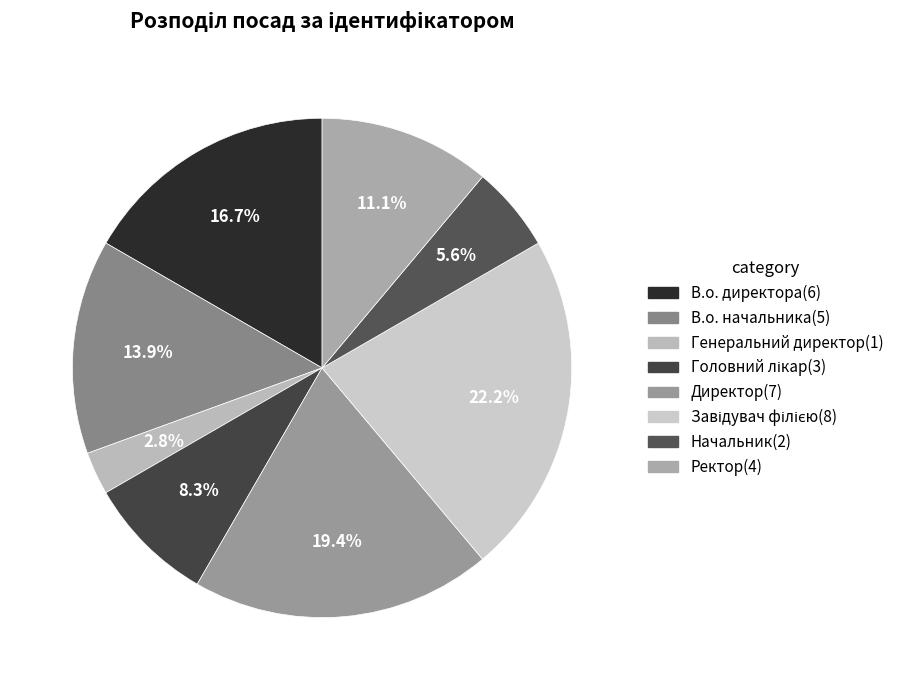

Count the number of slices in the pie.

8